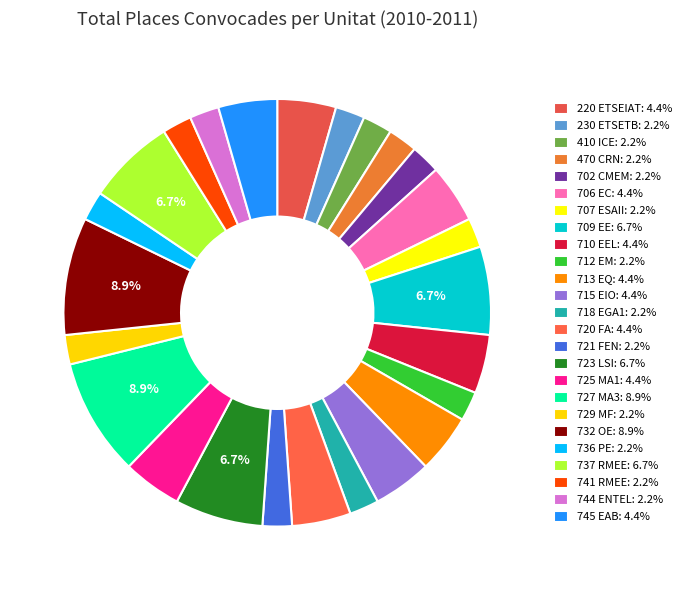

To the nearest percent, what is the difference between the largest and smallest slice percentages?

7%